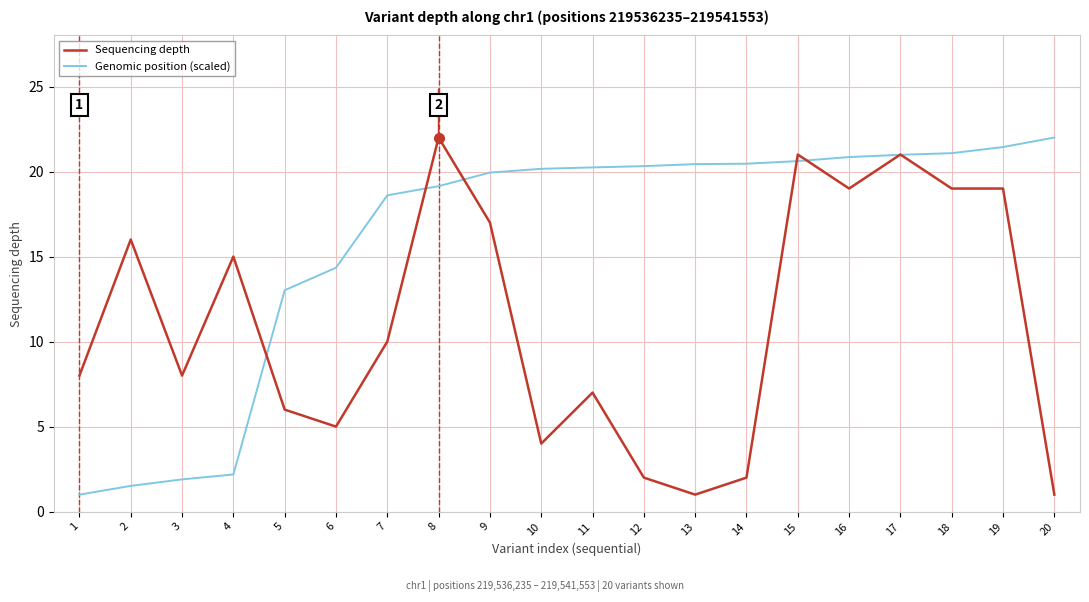

What is the highest value of the Sequencing depth series?

22.0